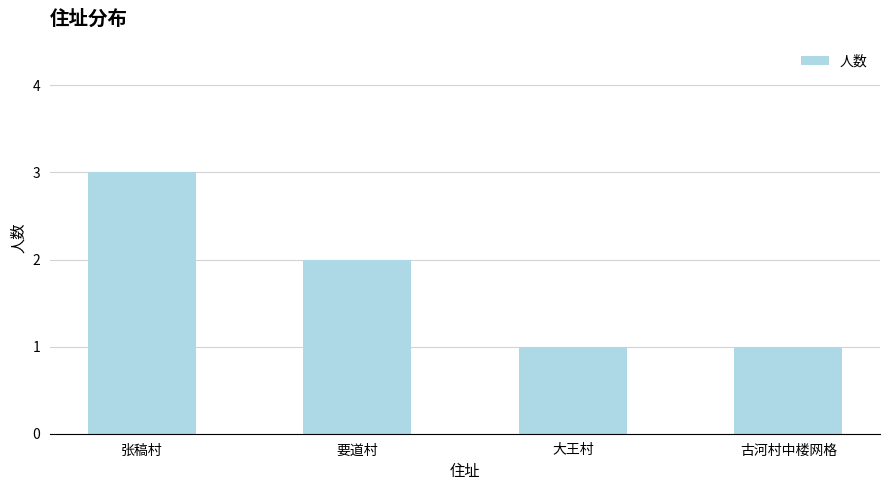

What is the change in value from 张稿村 to 大王村?

-2